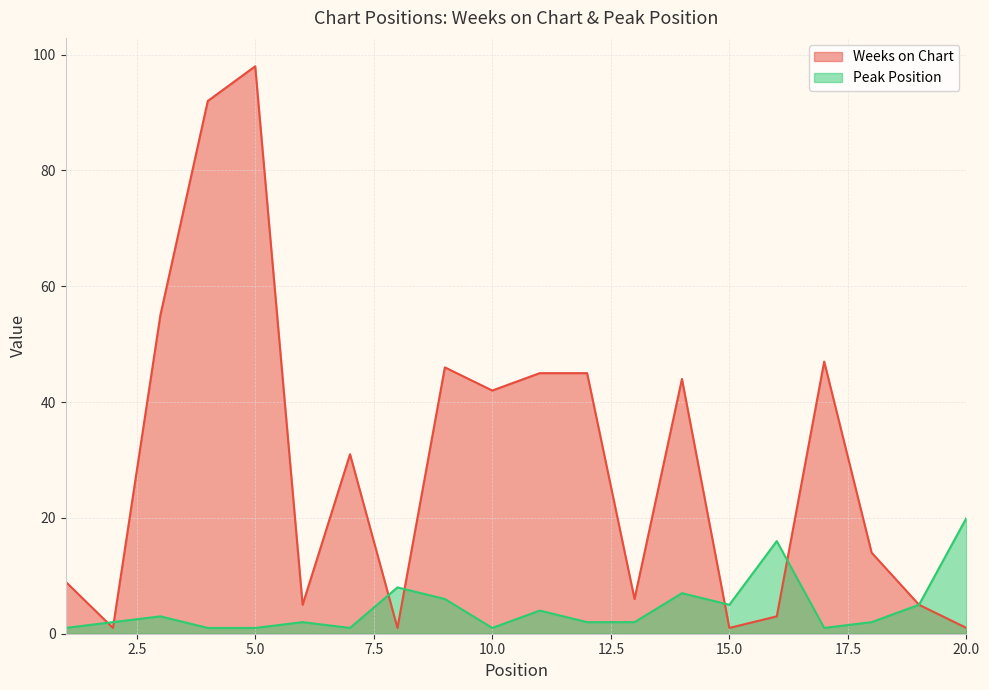

What is the minimum value for Weeks on Chart?

1